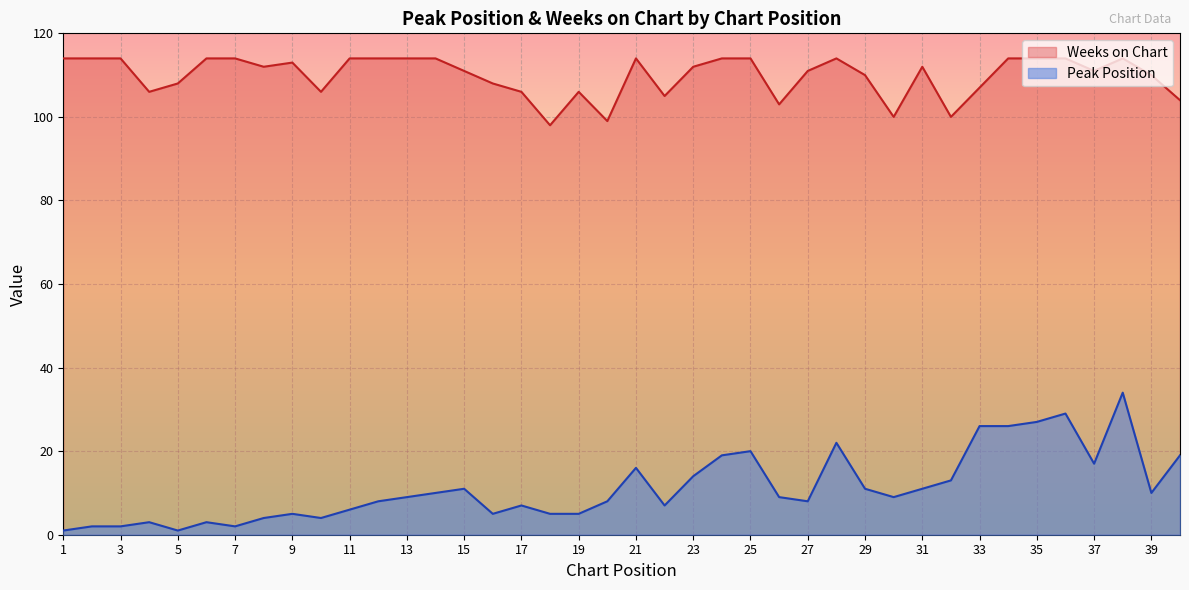

The Peak Position series shows 2 at 10. True or false?

False